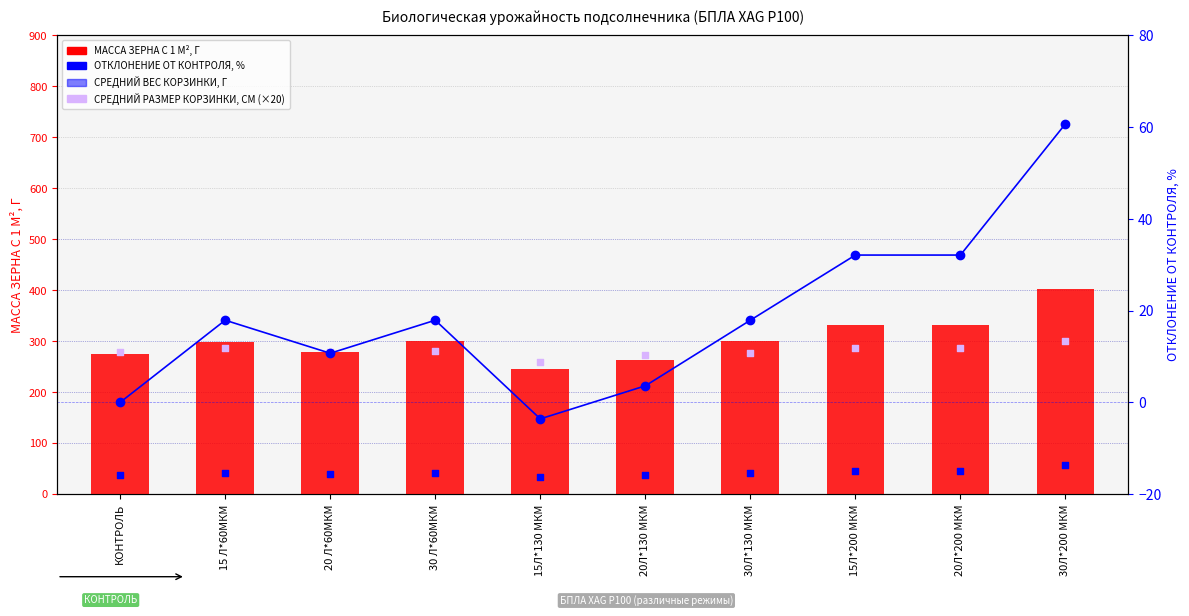

Which series has the largest Y range (max minus min)?

МАССА ЗЕРНА С 1 М², Г